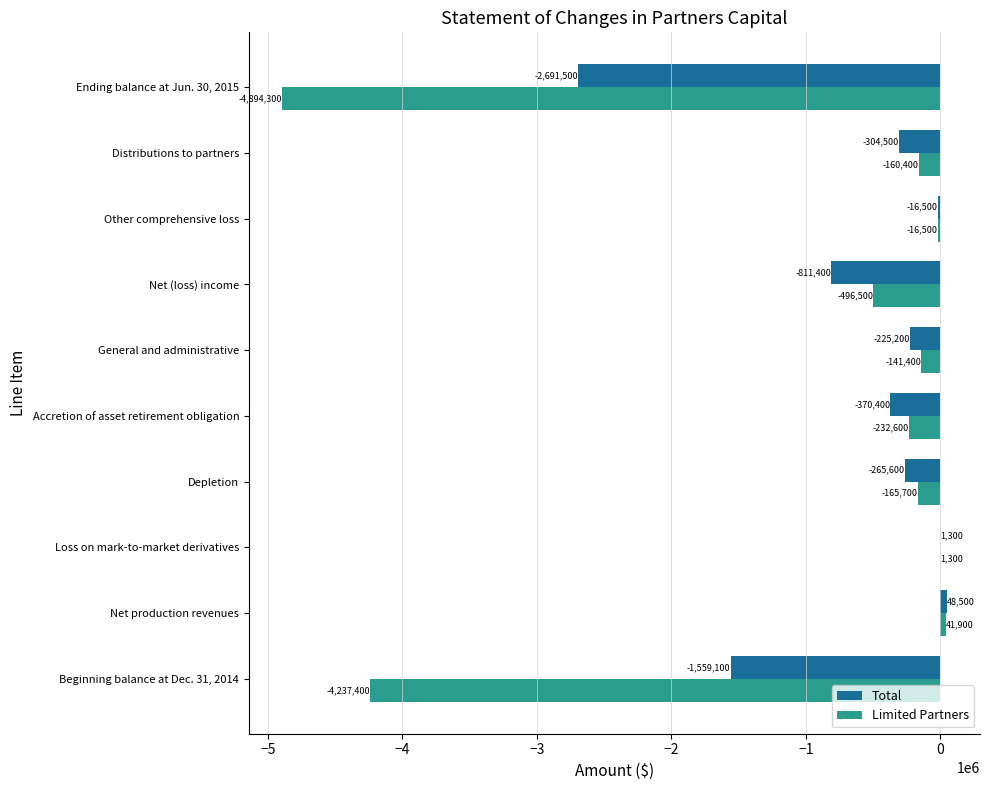

Where is Limited Partners nearest to the value -2426200?

Beginning balance at Dec. 31, 2014